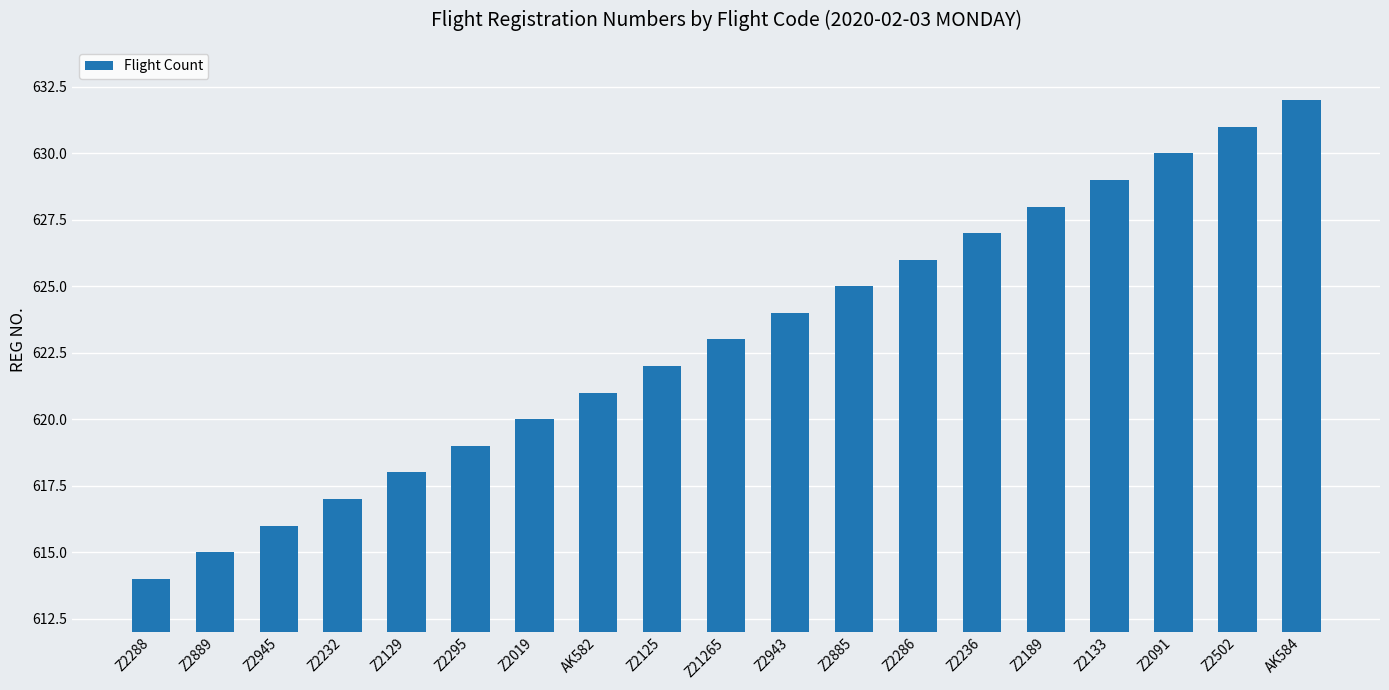

What is the label of the 11th bar from the left?

Z2943